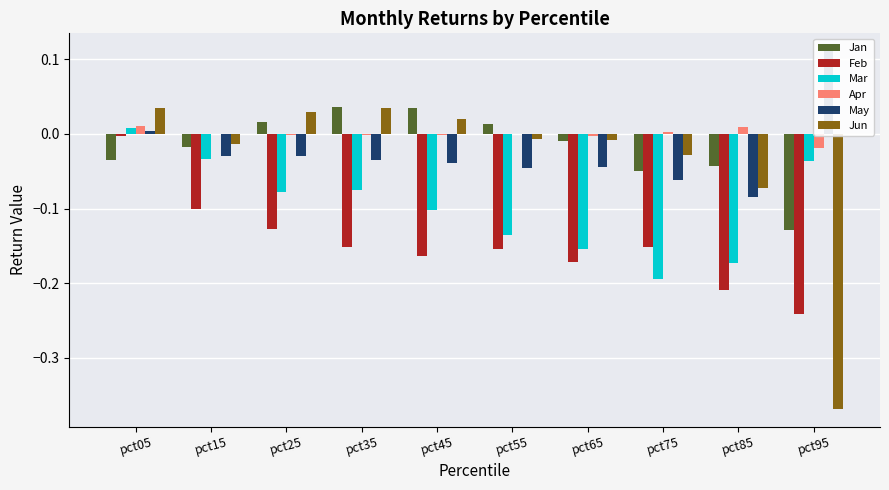

What are all the series names shown in the legend?

Jan, Feb, Mar, Apr, May, Jun